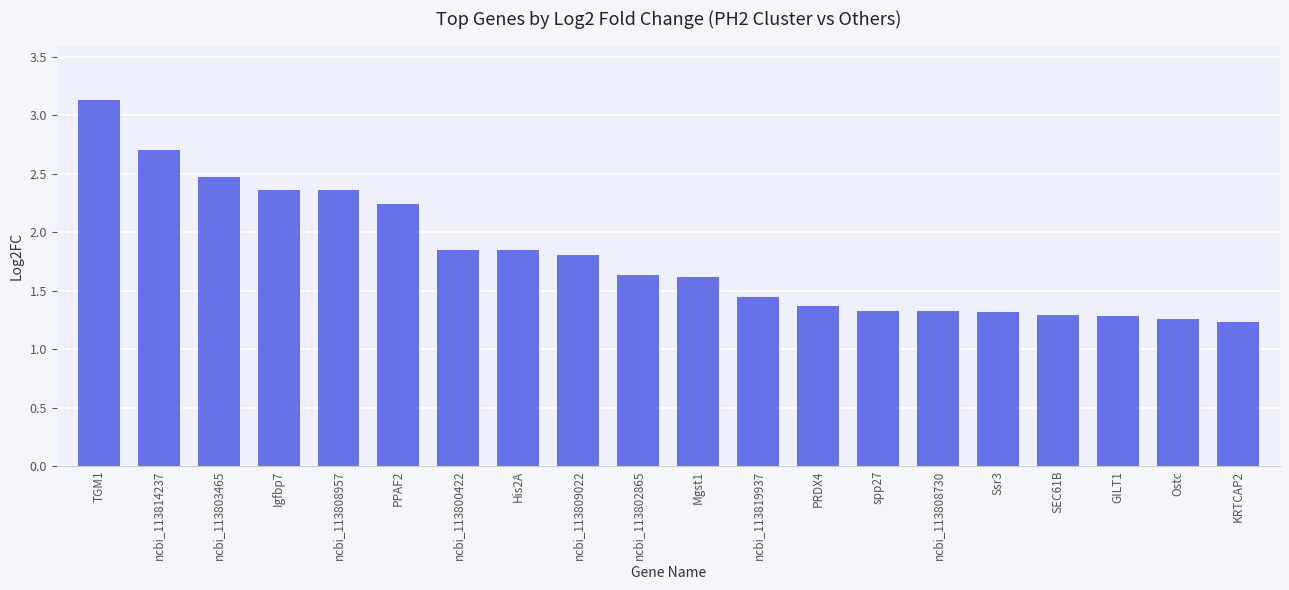

Between spp27 and Mgst1, which is larger?

Mgst1